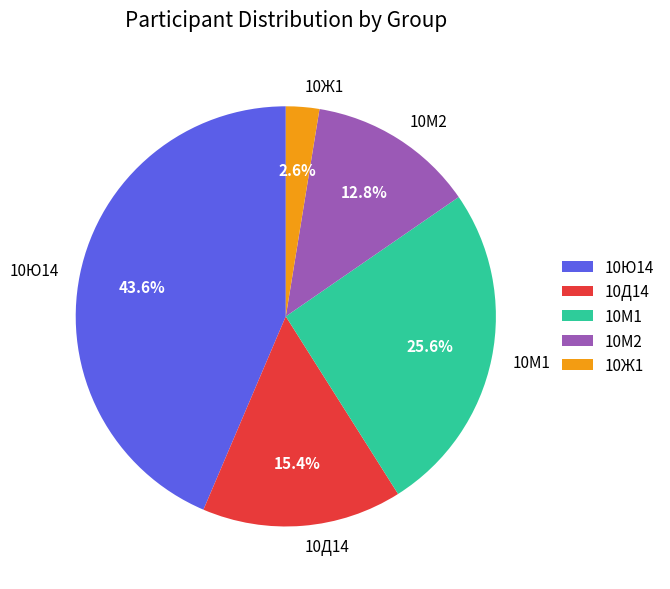

Combined, do 10Ж1 and 10Д14 account for over 50%?

No